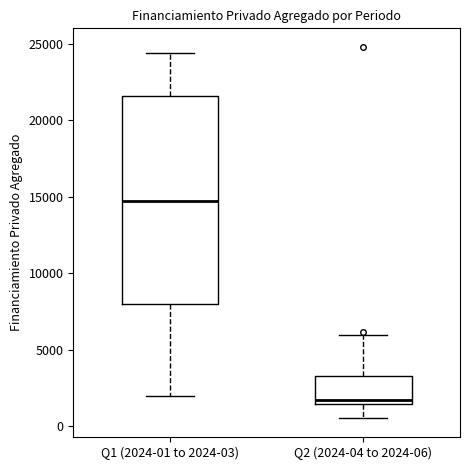

Where does the upper whisker of the box for Q2 (2024-04 to 2024-06) end on the y-axis? The values are not printed on the chart, so give them approximately, as read against the axis.

6000